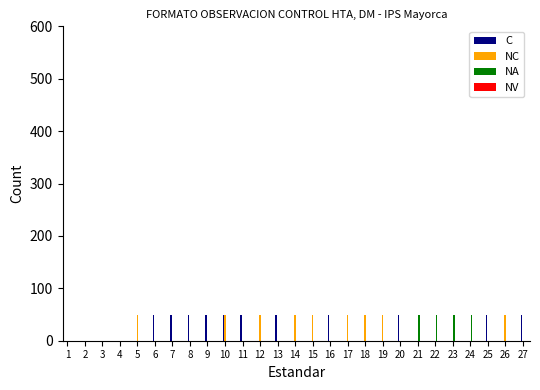

How many distinct data groups are displayed?

3